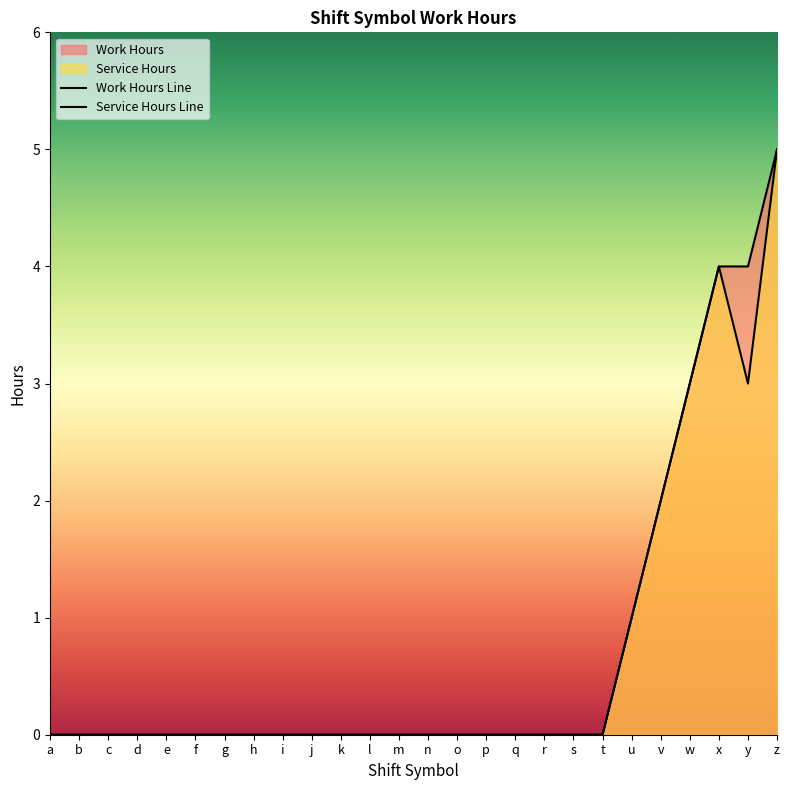

At how many categories does at least one series exceed 4?

1